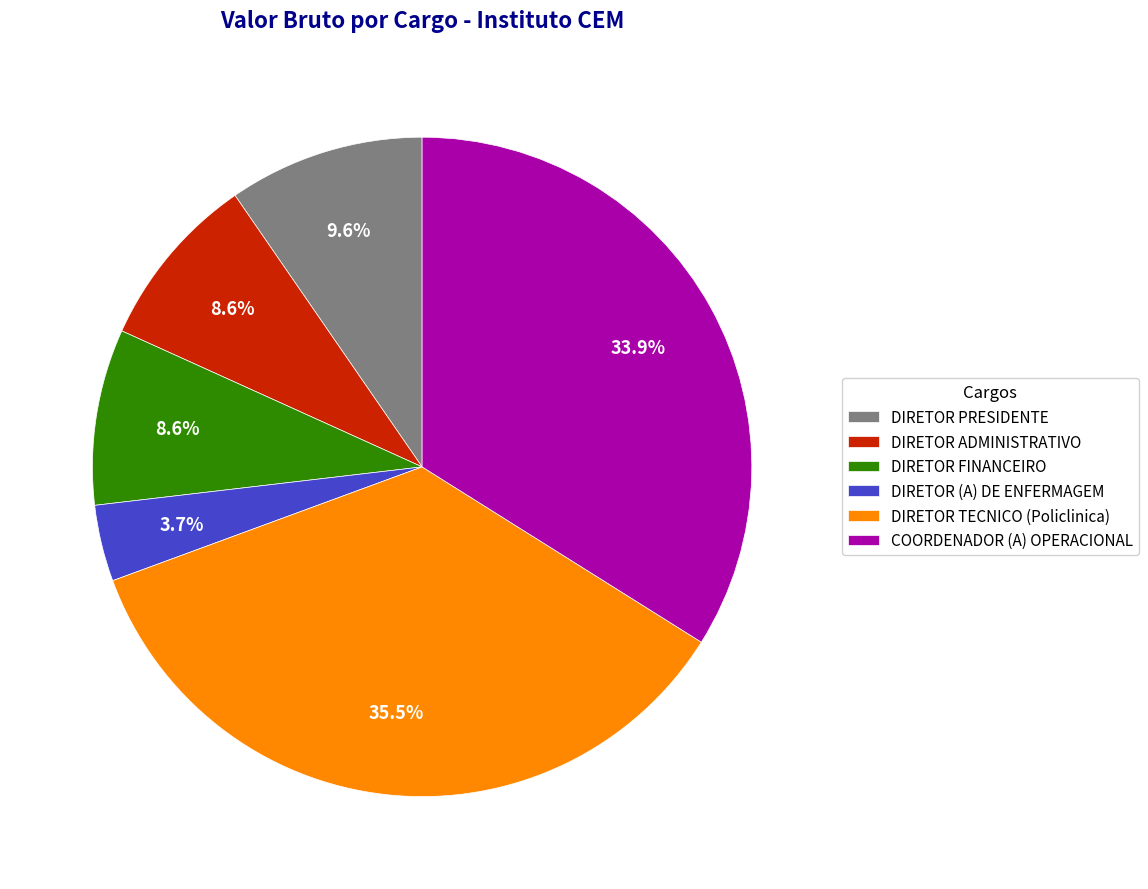

Which category has the smallest portion of the pie?

DIRETOR (A) DE ENFERMAGEM